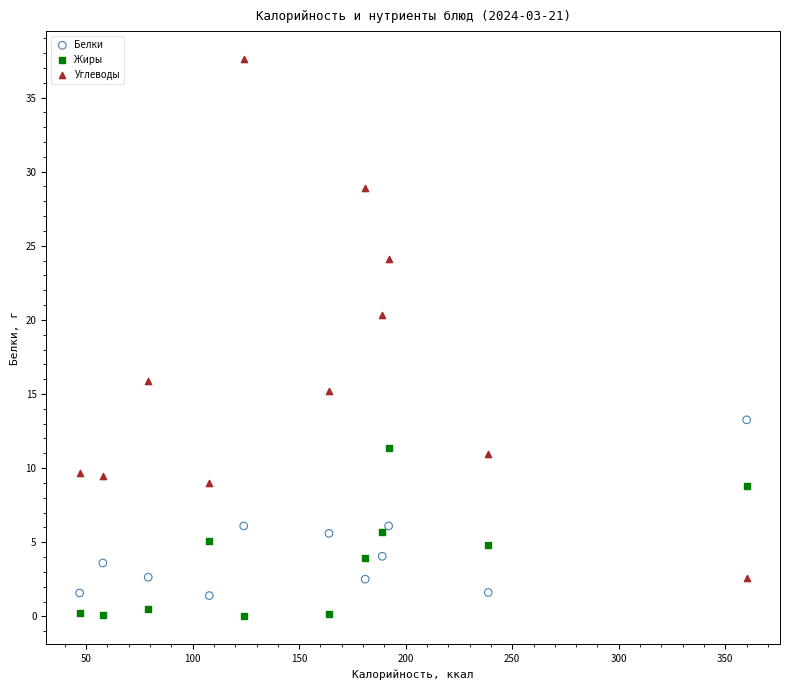

Which series has the largest Y range (max minus min)?

Углеводы